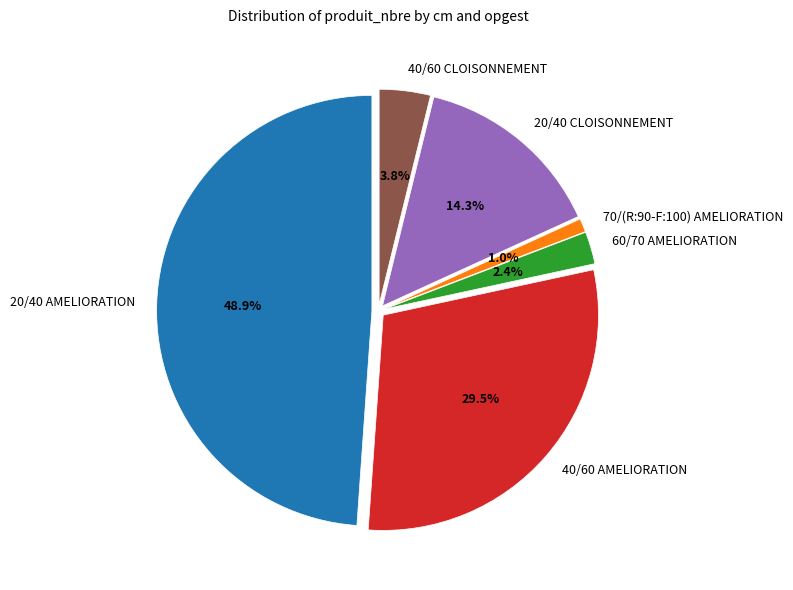

Rank the categories by value from lowest to highest.

70/(R:90-F:100) AMELIORATION, 60/70 AMELIORATION, 40/60 CLOISONNEMENT, 20/40 CLOISONNEMENT, 40/60 AMELIORATION, 20/40 AMELIORATION